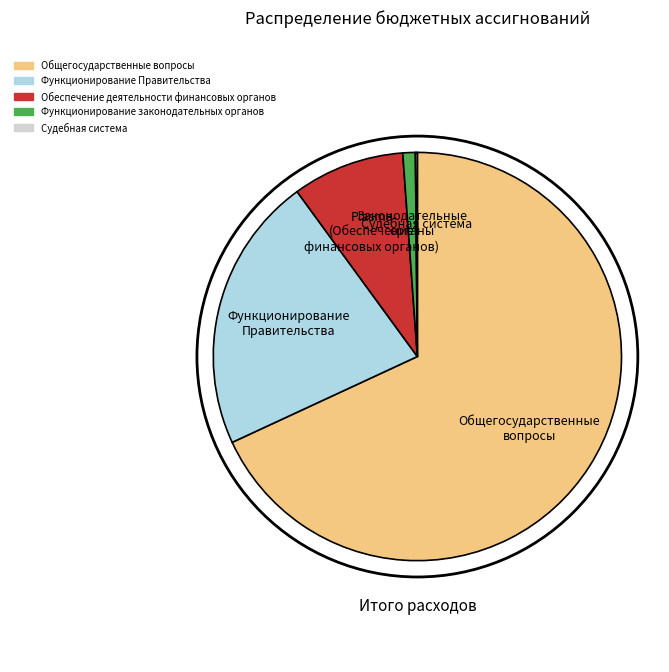

True or false: Функционирование Правительства accounts for 28% of the total.

False